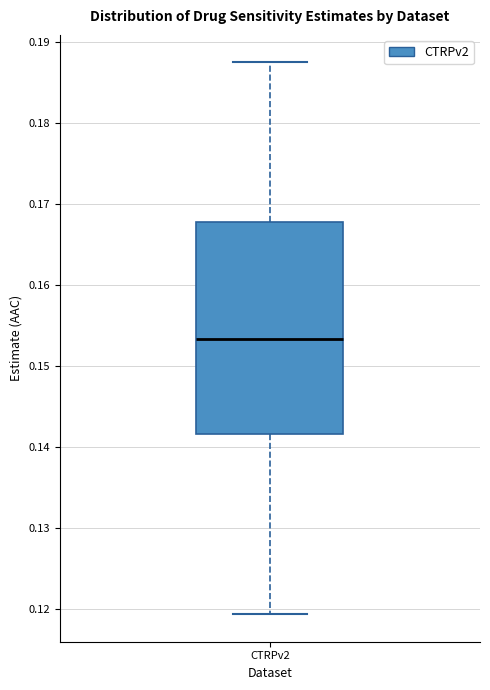

Where does the lower whisker of the box for CTRPv2 end on the y-axis? The values are not printed on the chart, so give them approximately, as read against the axis.

0.119